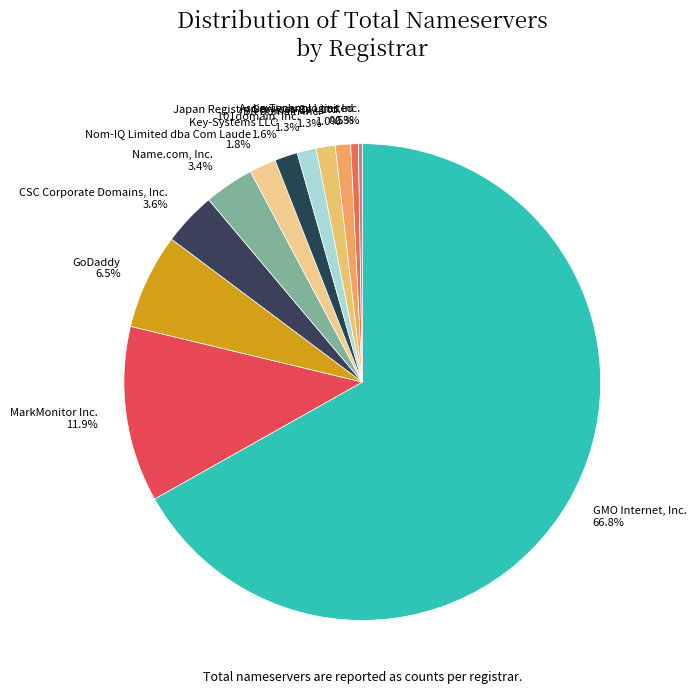

What portion of the pie excludes 101domain, Inc.?

98.7%